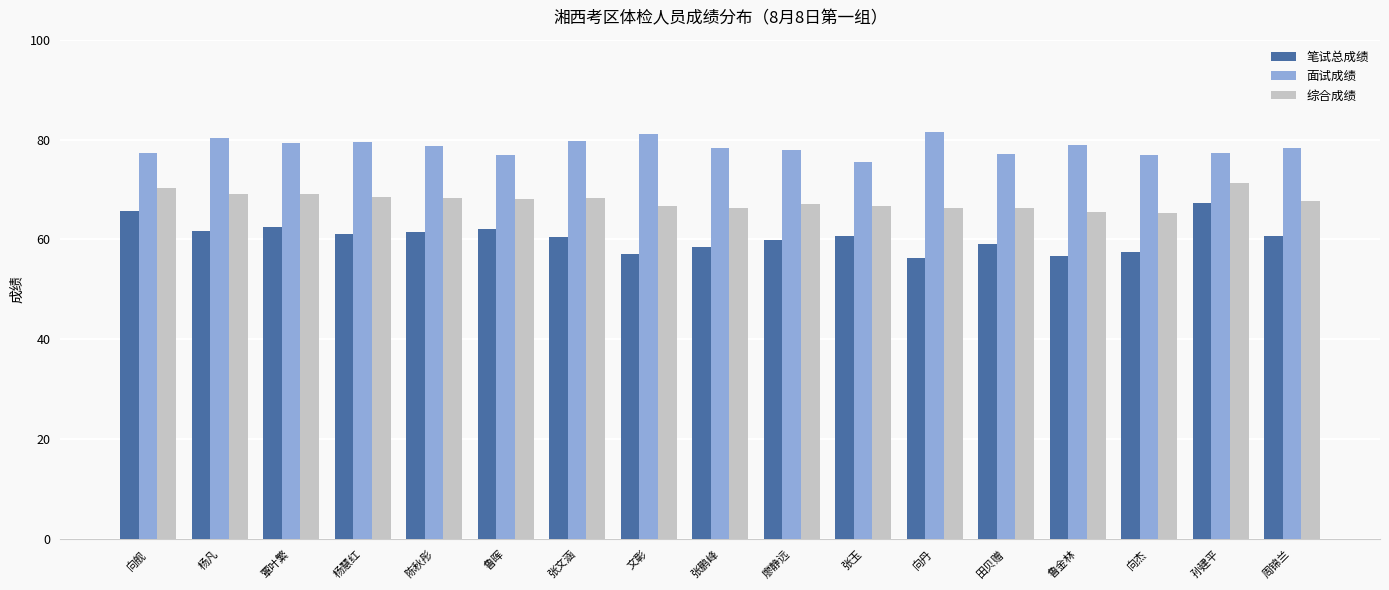

List the series in order of their overall mean, lowest first.

笔试总成绩, 综合成绩, 面试成绩